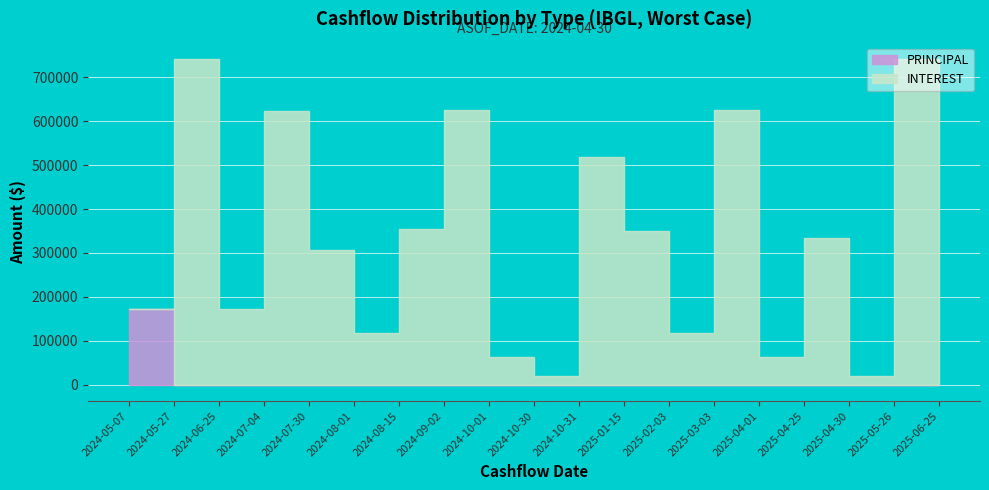

What is the difference between the CASHFLOW values at 2024-10-01 and 2024-07-30?

243419.5